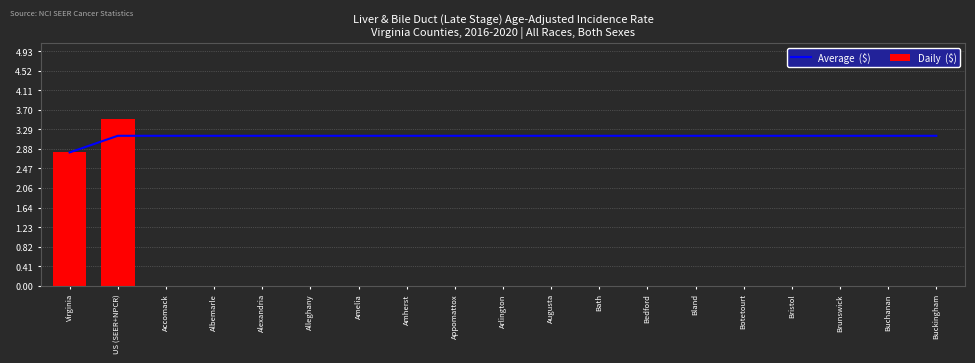

Which has a higher value, Appomattox or Buckingham?

Appomattox